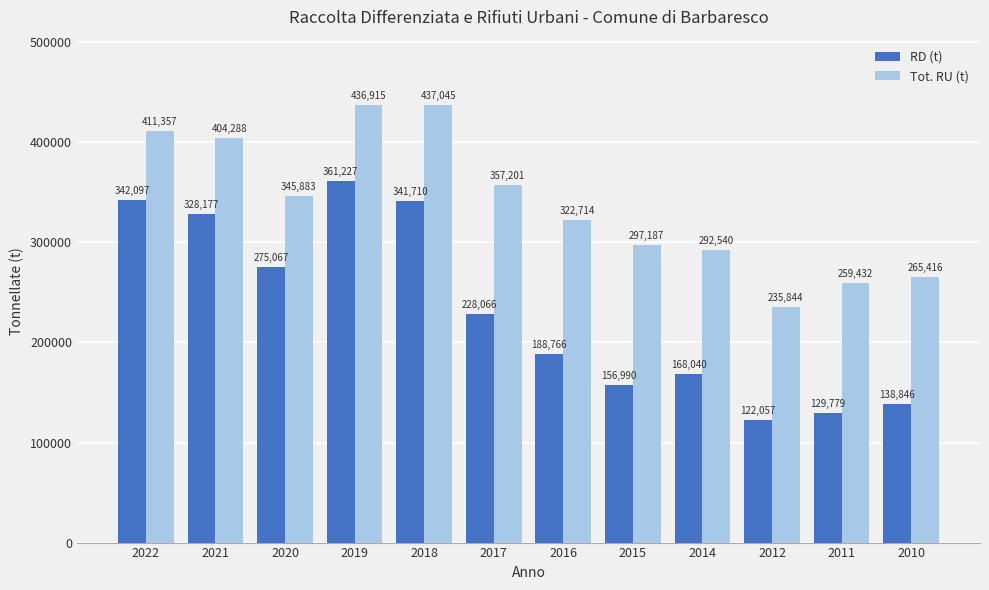

Is it true that Tot. RU (t) equals 199328 at 2014?

False